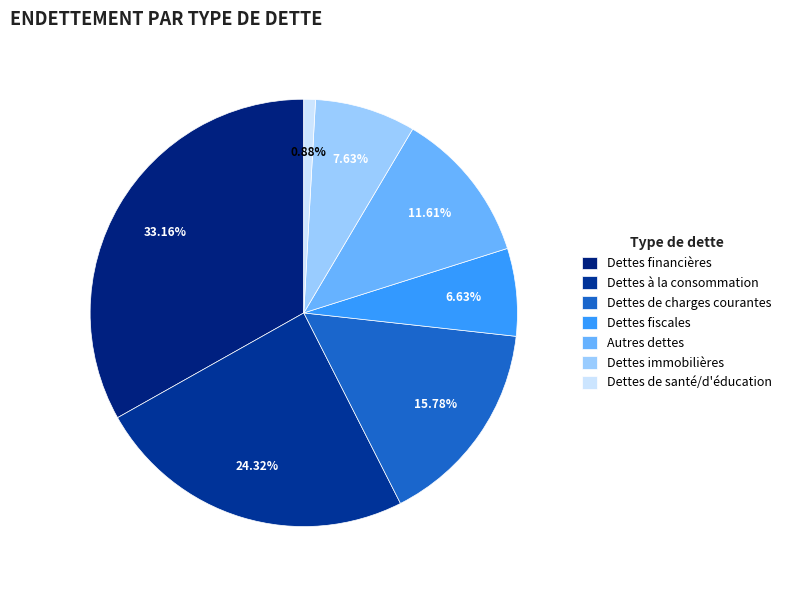

How much of the chart is everything except Dettes immobilières?

92.4%